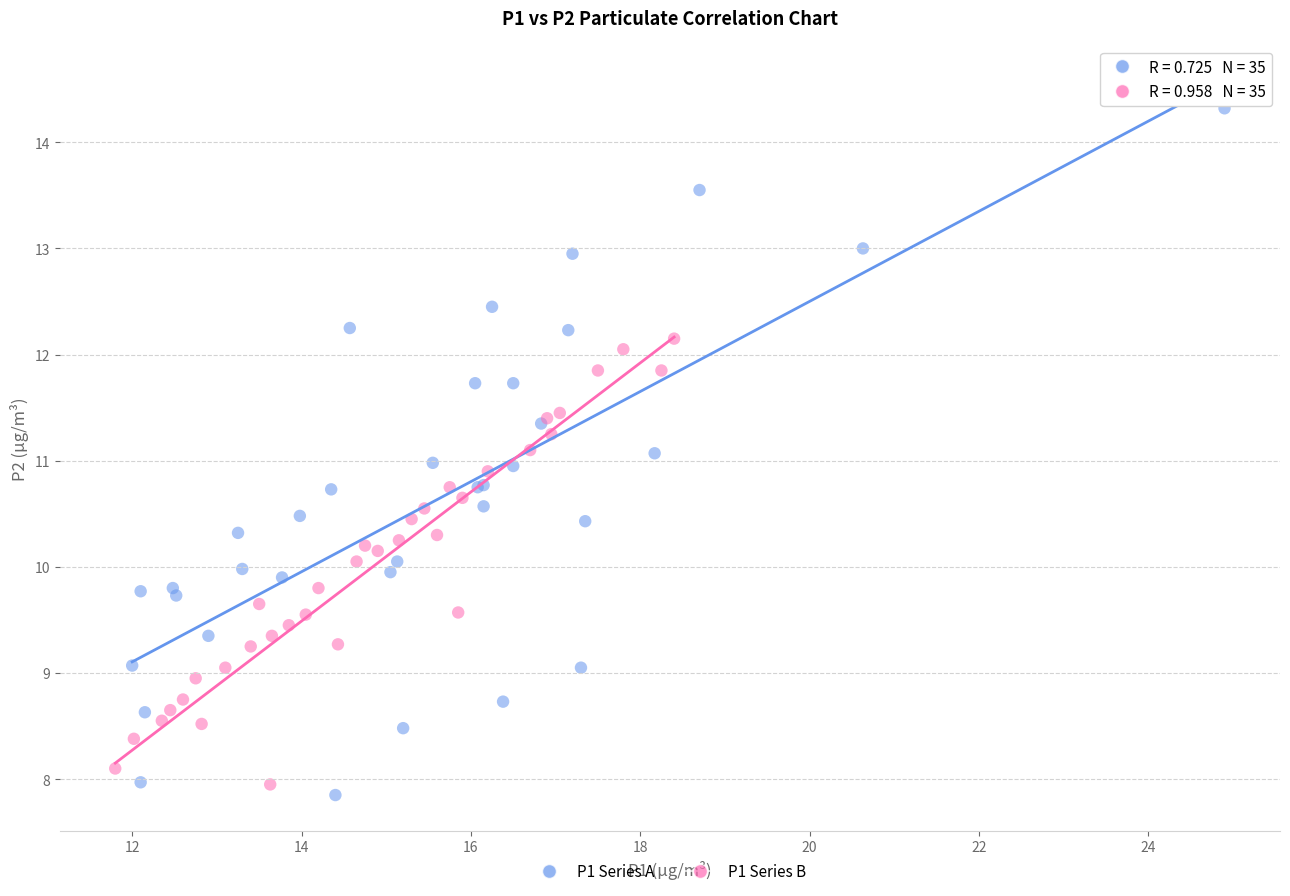

Which series has the widest spread of Y values?

P1 Series A